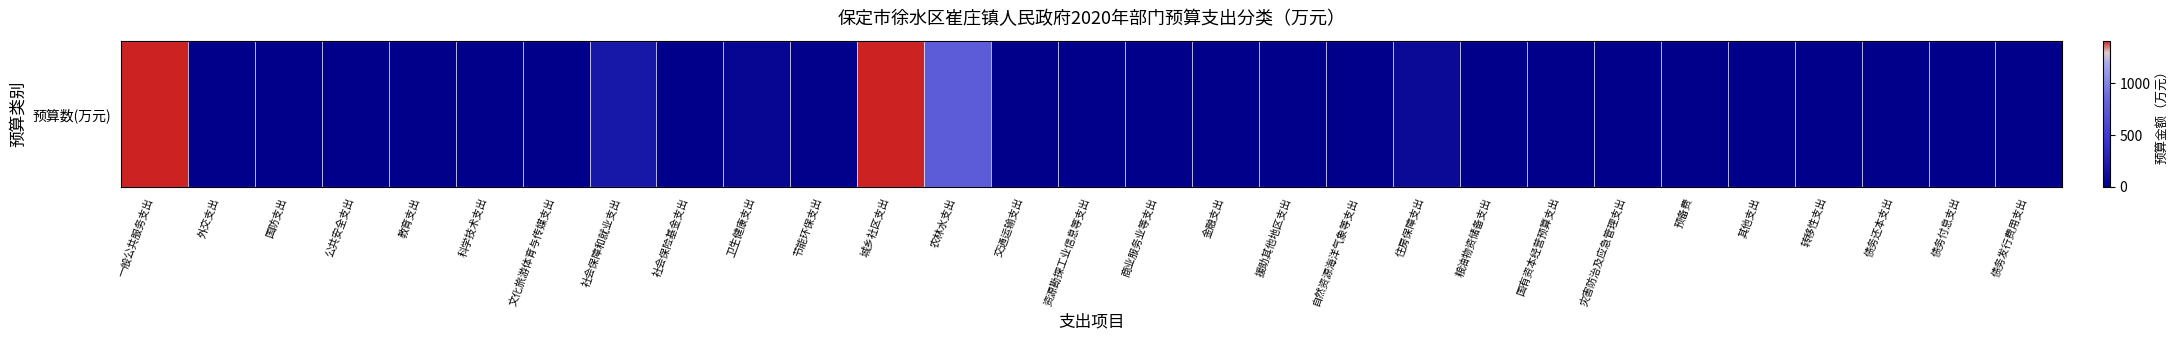

The chart shows a value of 2241.6 at 城乡社区支出. True or false?

False